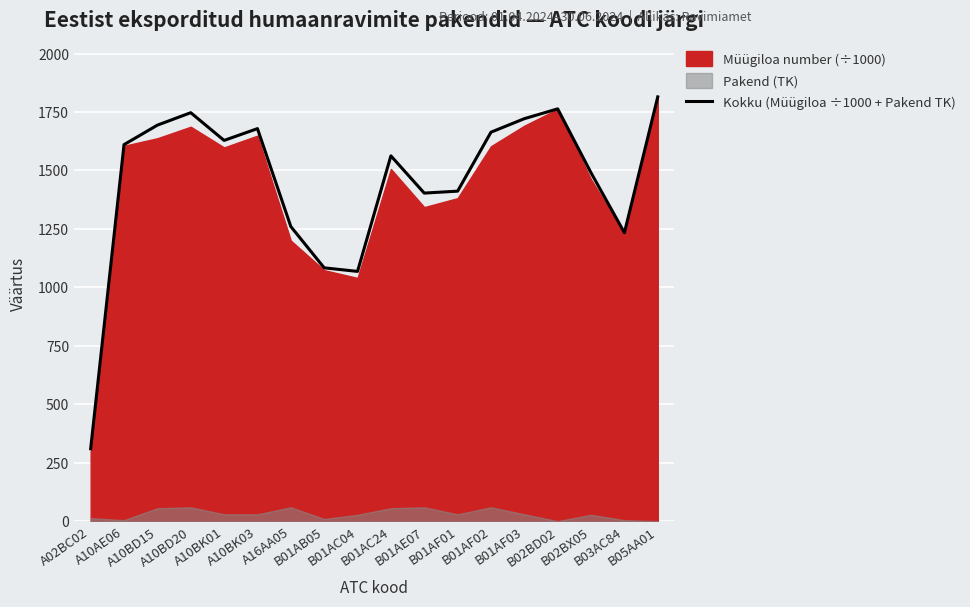

What is the smallest value displayed?

310.3